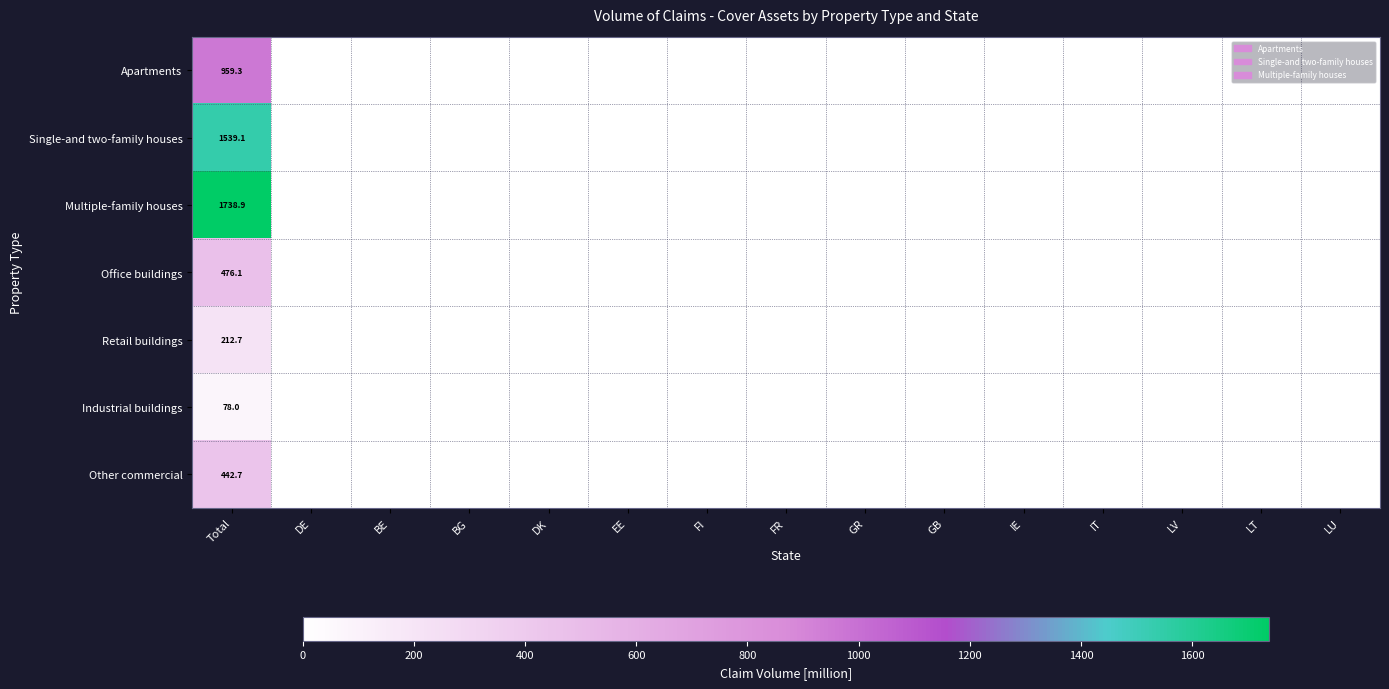

Rank the series by their maximum value, from lowest to highest.

Industrial buildings, Retail buildings, Other commercial, Office buildings, Apartments, Single-and two-family houses, Multiple-family houses